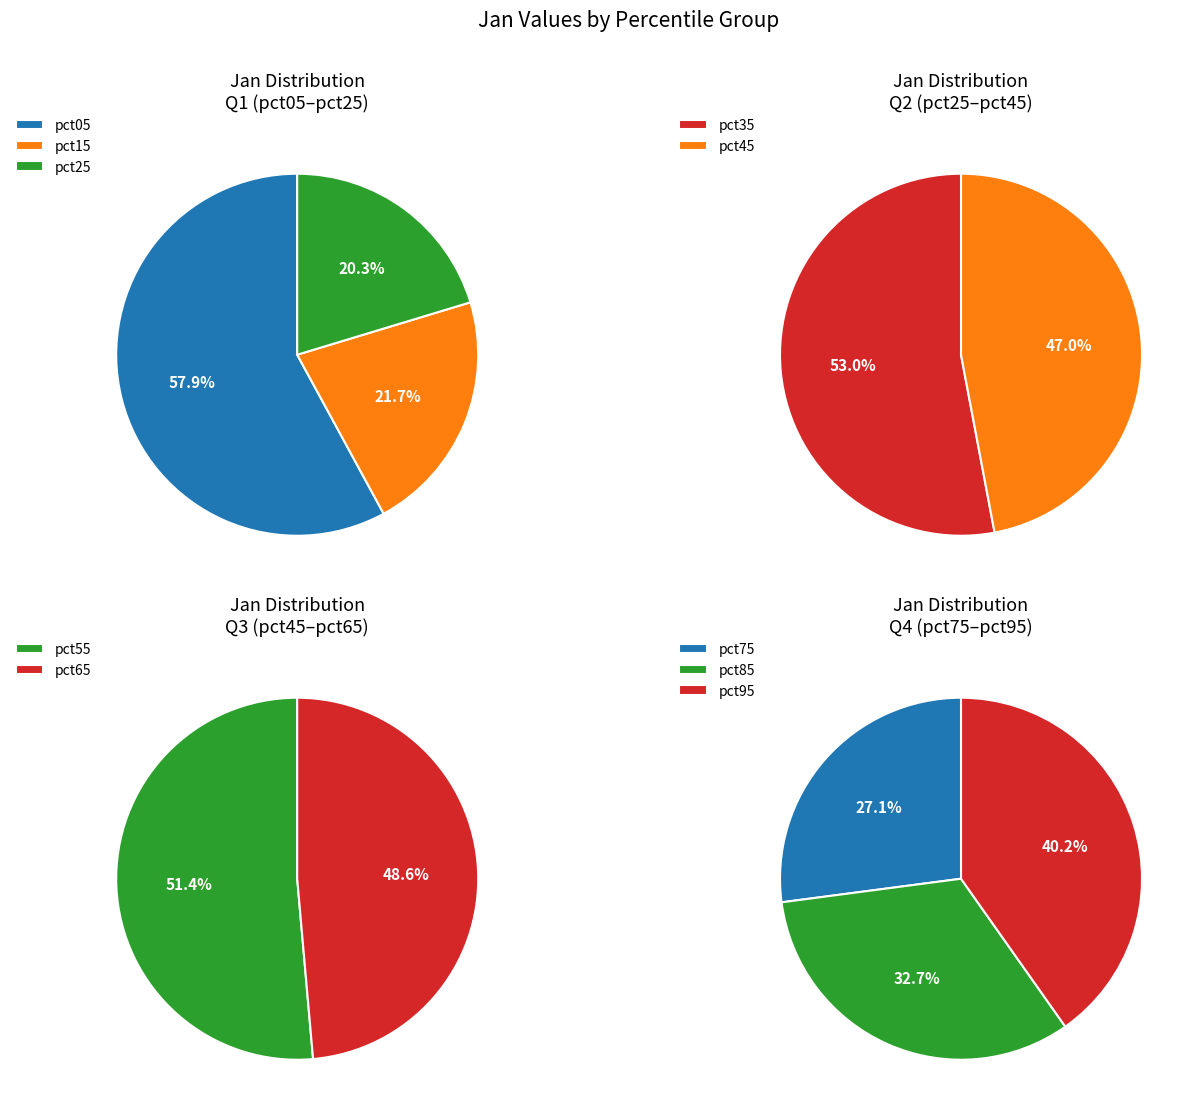

The pct55 slice represents 16% of the pie. True or false?

False